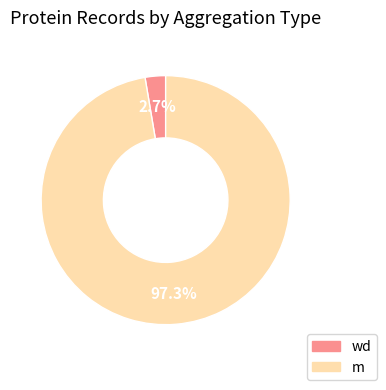

What is the largest slice in the pie chart?

m